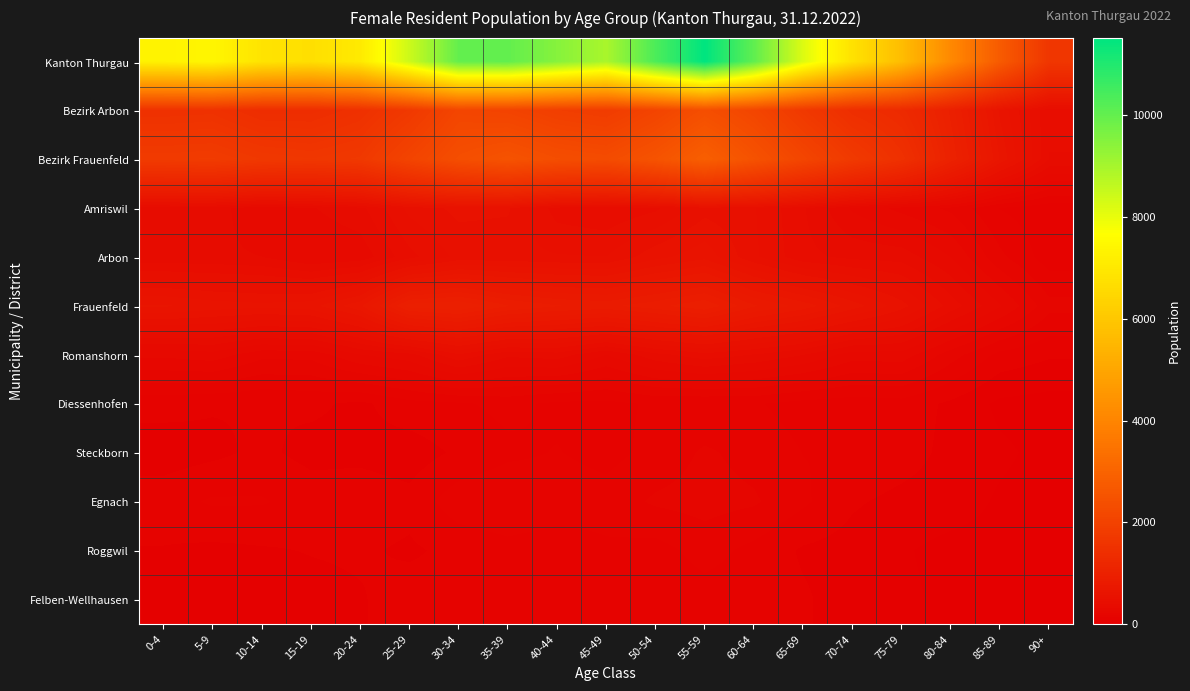

Reading right to left, list all the values displayed in this chart.

Kanton Thurgau: 90+=1647	85-89=2736	80-84=4125	75-79=5700	70-74=6793	65-69=8178	60-64=10049	55-59=11506	50-54=10347	45-49=8948	40-44=9477	35-39=10017	30-34=9986	25-29=8434	20-24=7046	15-19=6716	10-14=6863	5-9=7408	0-4=7299
Bezirk Arbon: 90+=413	85-89=619	80-84=974	75-79=1282	70-74=1405	65-69=1721	60-64=2107	55-59=2366	50-54=2054	45-49=1817	40-44=1892	35-39=2038	30-34=2092	25-29=1718	20-24=1476	15-19=1369	10-14=1367	5-9=1504	0-4=1487
Bezirk Frauenfeld: 90+=403	85-89=670	80-84=1034	75-79=1470	70-74=1750	65-69=2100	60-64=2482	55-59=2856	50-54=2516	45-49=2286	40-44=2346	35-39=2504	30-34=2358	25-29=2055	20-24=1721	15-19=1666	10-14=1707	5-9=1807	0-4=1787
Amriswil: 90+=106	85-89=133	80-84=215	75-79=255	70-74=308	65-69=410	60-64=498	55-59=521	50-54=440	45-49=410	40-44=428	35-39=546	30-34=553	25-29=508	20-24=391	15-19=356	10-14=320	5-9=383	0-4=377
Arbon: 90+=110	85-89=191	80-84=314	75-79=385	70-74=393	65-69=417	60-64=504	55-59=614	50-54=569	45-49=495	40-44=499	35-39=507	30-34=507	25-29=435	20-24=329	15-19=315	10-14=360	5-9=369	0-4=373
Frauenfeld: 90+=195	85-89=319	80-84=430	75-79=558	70-74=654	65-69=746	60-64=815	55-59=938	50-54=884	45-49=842	40-44=858	35-39=902	30-34=990	25-29=966	20-24=709	15-19=612	10-14=599	5-9=610	0-4=636
Romanshorn: 90+=96	85-89=121	80-84=201	75-79=296	70-74=292	65-69=361	60-64=402	55-59=432	50-54=389	45-49=314	40-44=383	35-39=369	30-34=442	25-29=343	20-24=313	15-19=239	10-14=238	5-9=295	0-4=280
Diessenhofen: 90+=27	85-89=35	80-84=81	75-79=116	70-74=109	65-69=118	60-64=139	55-59=136	50-54=141	45-49=123	40-44=125	35-39=148	30-34=128	25-29=118	20-24=80	15-19=99	10-14=91	5-9=94	0-4=105
Steckborn: 90+=32	85-89=53	80-84=76	75-79=112	70-74=134	65-69=134	60-64=163	55-59=187	50-54=149	45-49=119	40-44=137	35-39=125	30-34=98	25-29=66	20-24=78	15-19=75	10-14=100	5-9=79	0-4=66
Egnach: 90+=27	85-89=39	80-84=67	75-79=77	70-74=96	65-69=143	60-64=186	55-59=198	50-54=187	45-49=154	40-44=162	35-39=175	30-34=162	25-29=104	20-24=117	15-19=116	10-14=139	5-9=141	0-4=116
Roggwil: 90+=21	85-89=29	80-84=30	75-79=50	70-74=72	65-69=84	60-64=122	55-59=153	50-54=117	45-49=127	40-44=107	35-39=119	30-34=102	25-29=83	20-24=96	15-19=92	10-14=85	5-9=79	0-4=87
Felben-Wellhausen: 90+=15	85-89=22	80-84=35	75-79=54	70-74=67	65-69=96	60-64=107	55-59=114	50-54=102	45-49=103	40-44=114	35-39=124	30-34=100	25-29=112	20-24=86	15-19=75	10-14=70	5-9=62	0-4=85